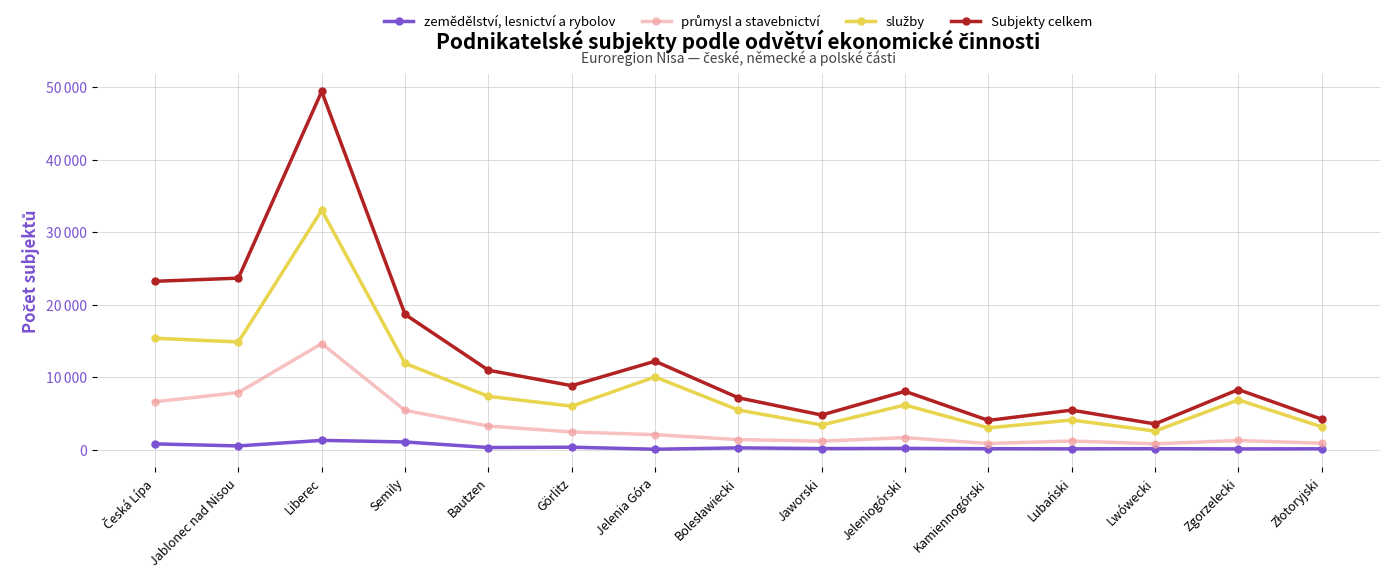

True or false: služby and Subjekty celkem cross at least once.

False